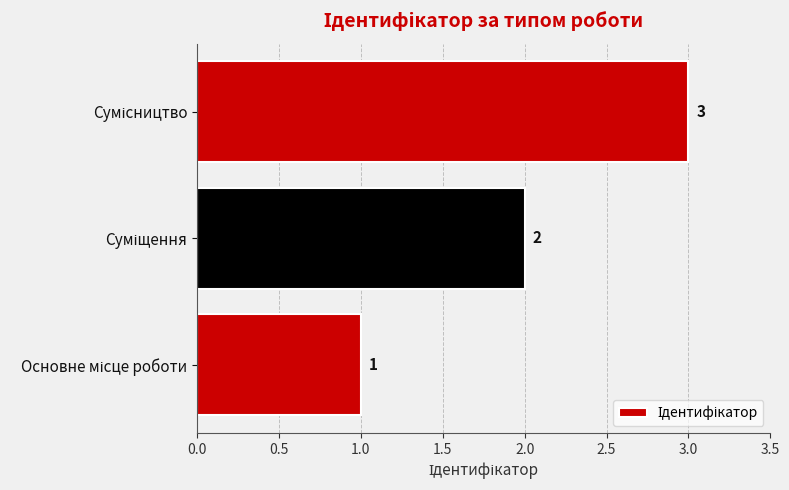

What is the sum of all values?

6